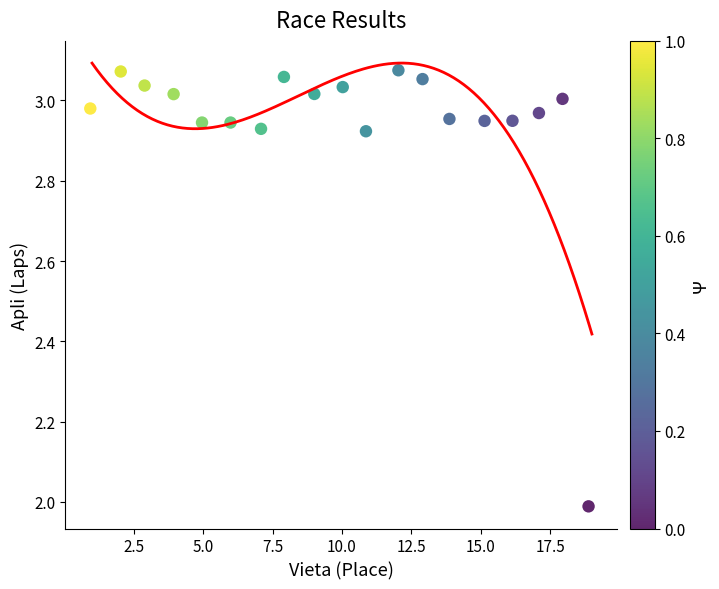

What is the range of X values (max minus min)?

17.9